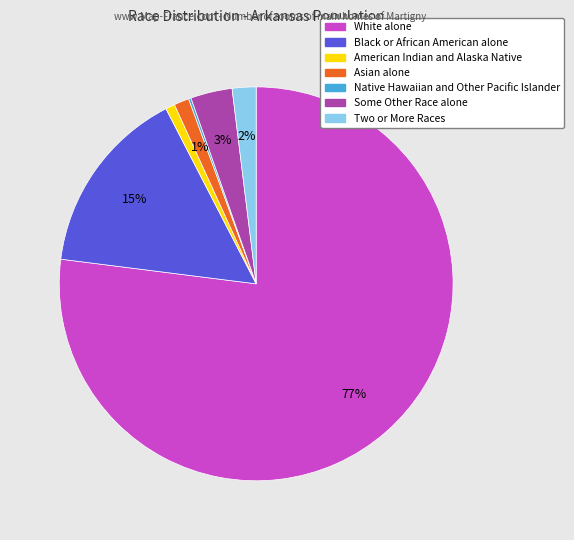

Combined, do Black or African American alone and Asian alone account for over 50%?

No